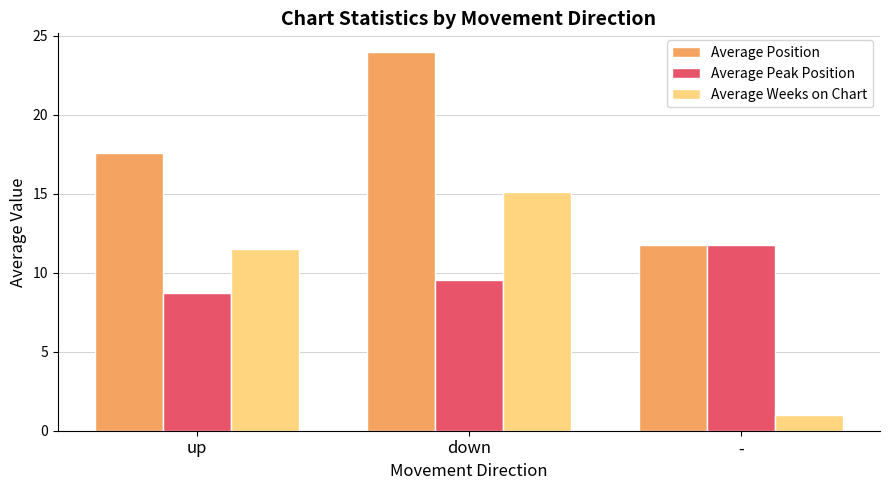

What is the approximate value of Average Weeks on Chart at -?

1.0